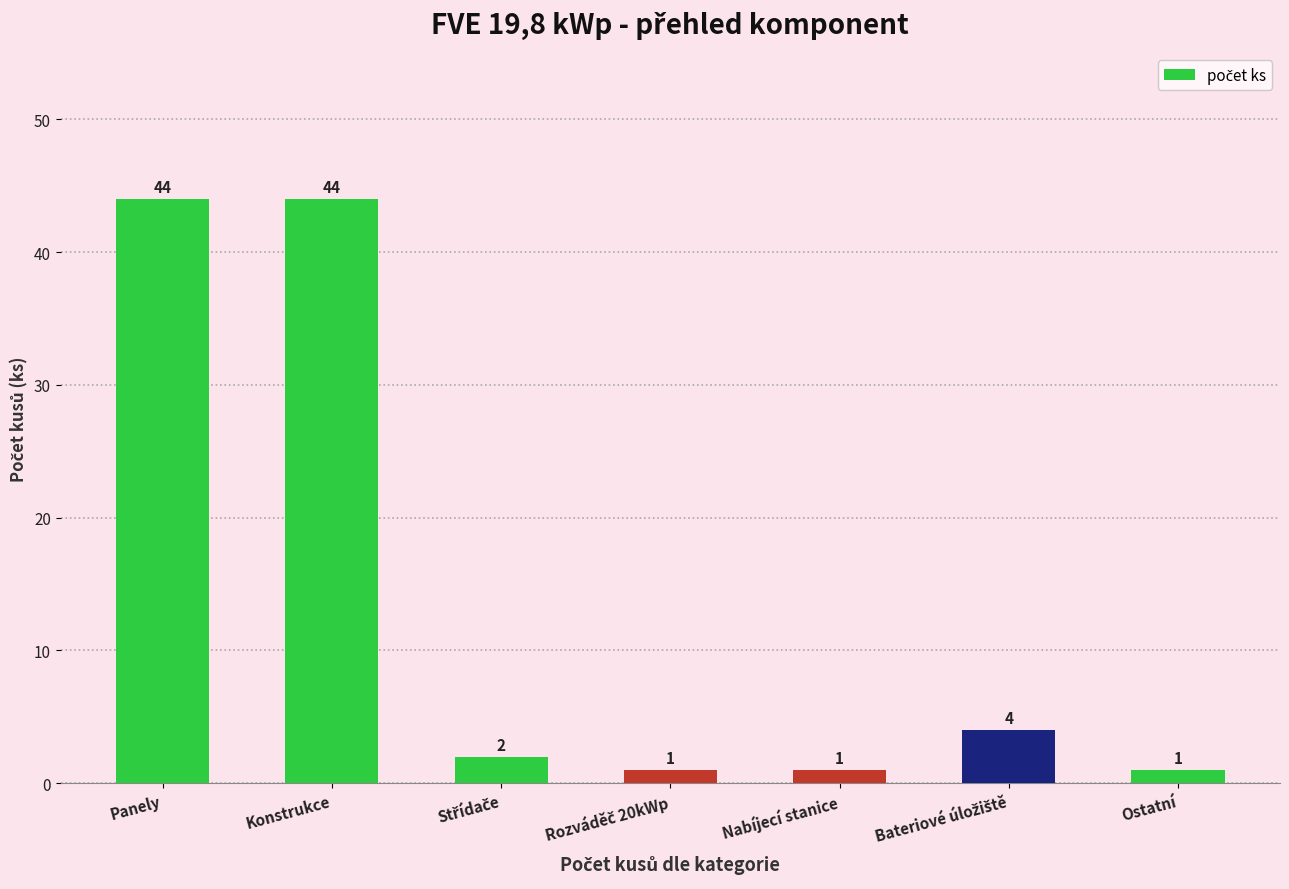

What is the sum of the values at Nabíjecí stanice and Konstrukce?

45